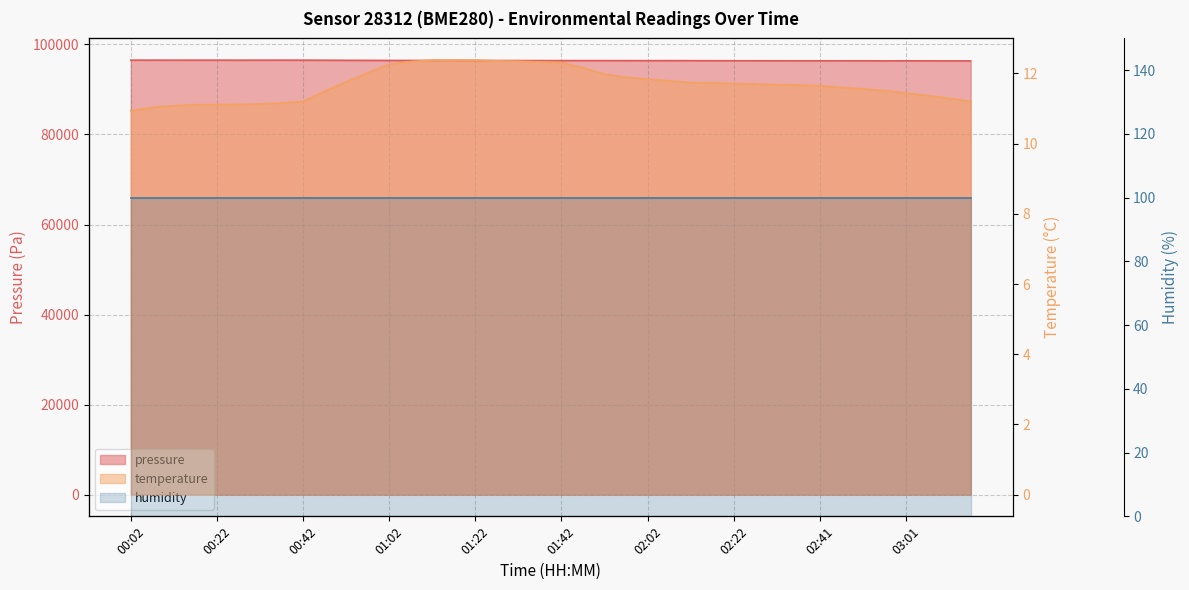

What is the value of the pressure point at the 2nd from the left?

96513.1